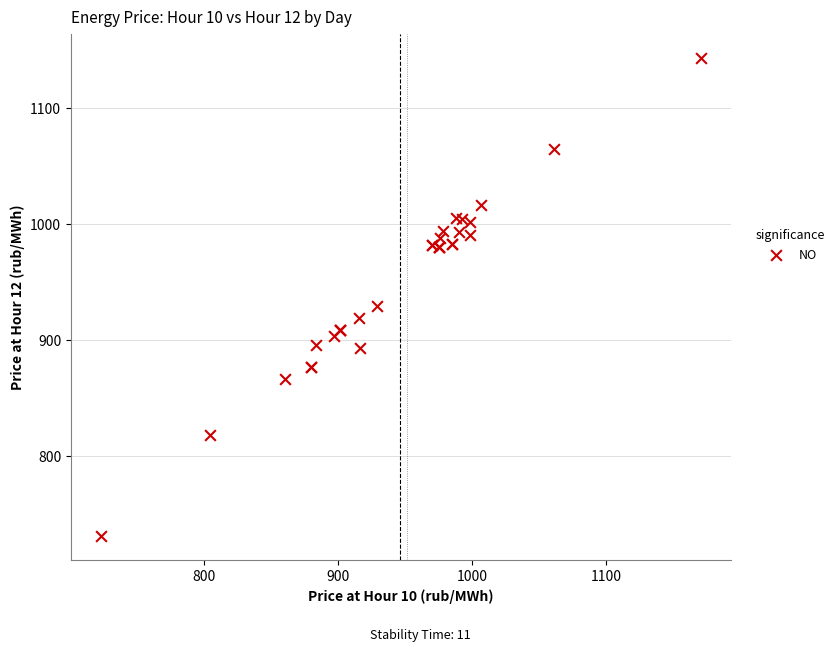

What Y value in the scatter plot is closest to 937?

929.0